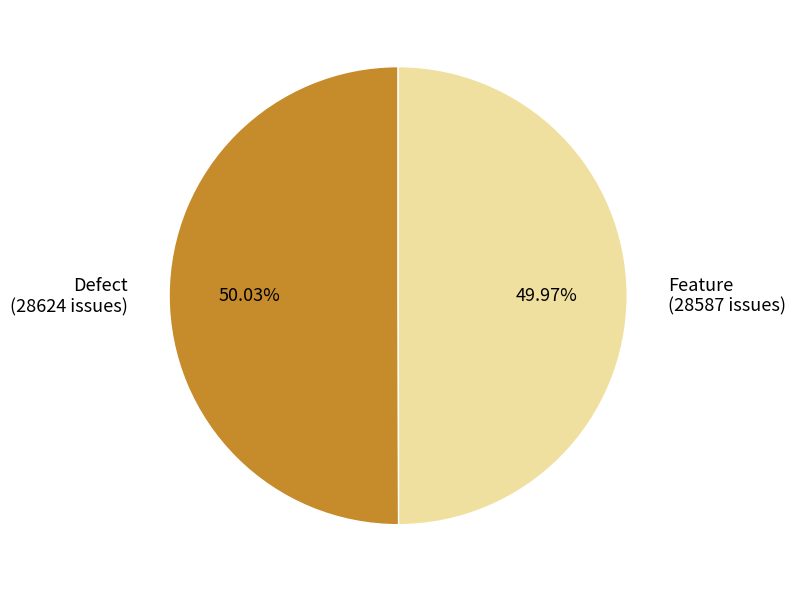

To the nearest percent, what is the combined percentage of Defect and Feature?

100%